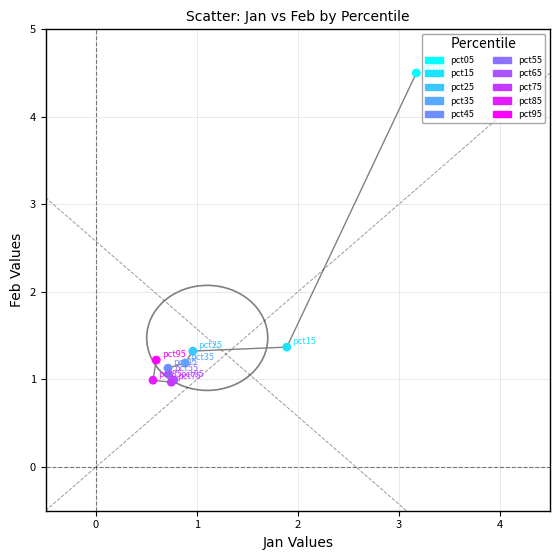

What are all the series names shown in the legend?

pct05, pct15, pct25, pct35, pct45, pct55, pct65, pct75, pct85, pct95